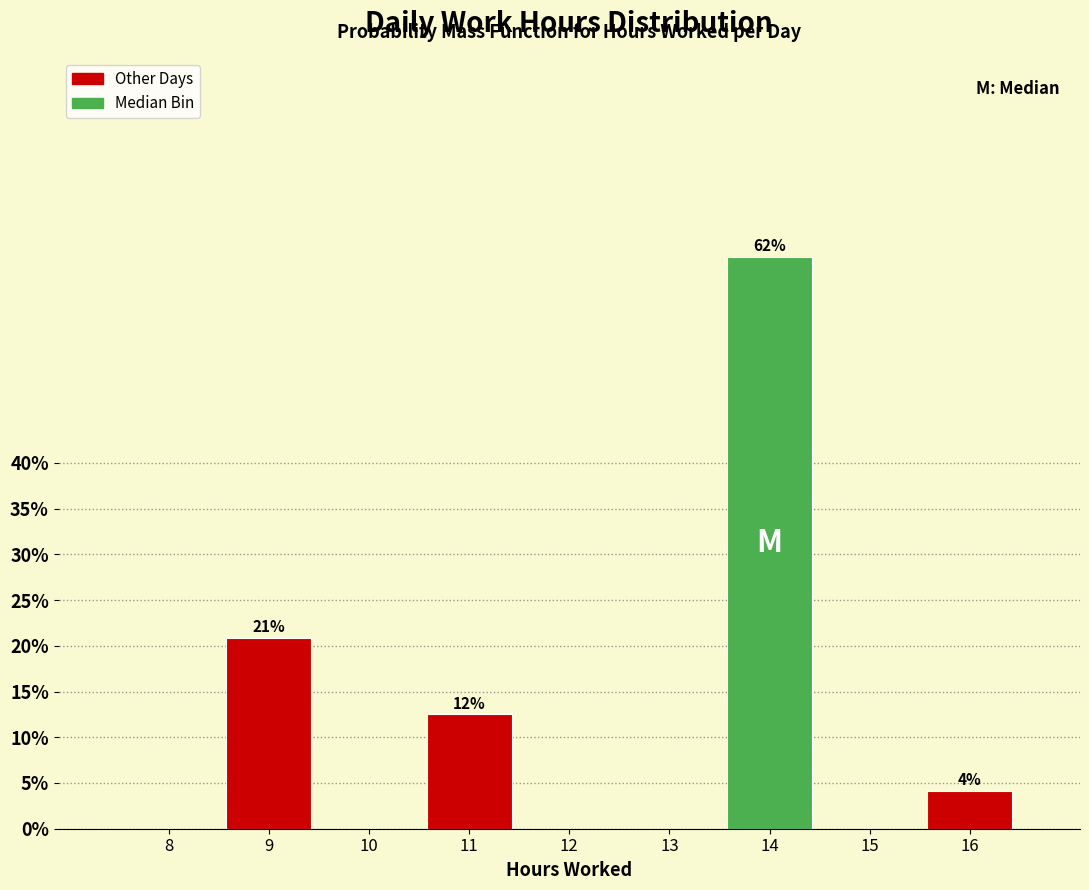

Reading left to right, list all the values displayed in this chart.

8=0.0	9=20.8	10=0.0	11=12.5	12=0.0	13=0.0	14=62.5	15=0.0	16=4.2